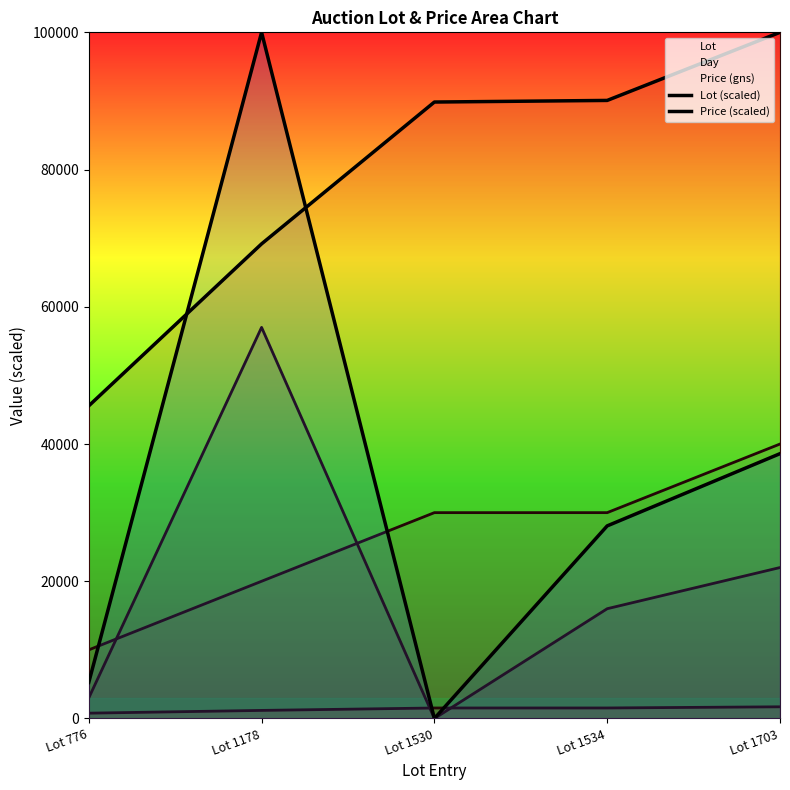

Does the chart display data point markers on the line(s)?

No